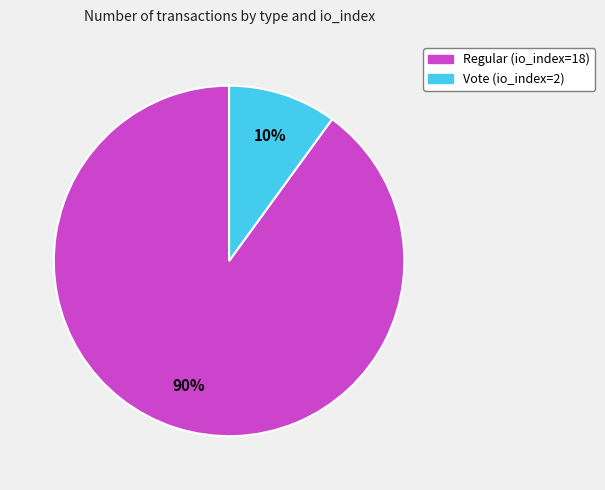

What percentage is the Regular (io_index=18) slice, to the nearest percent?

90%